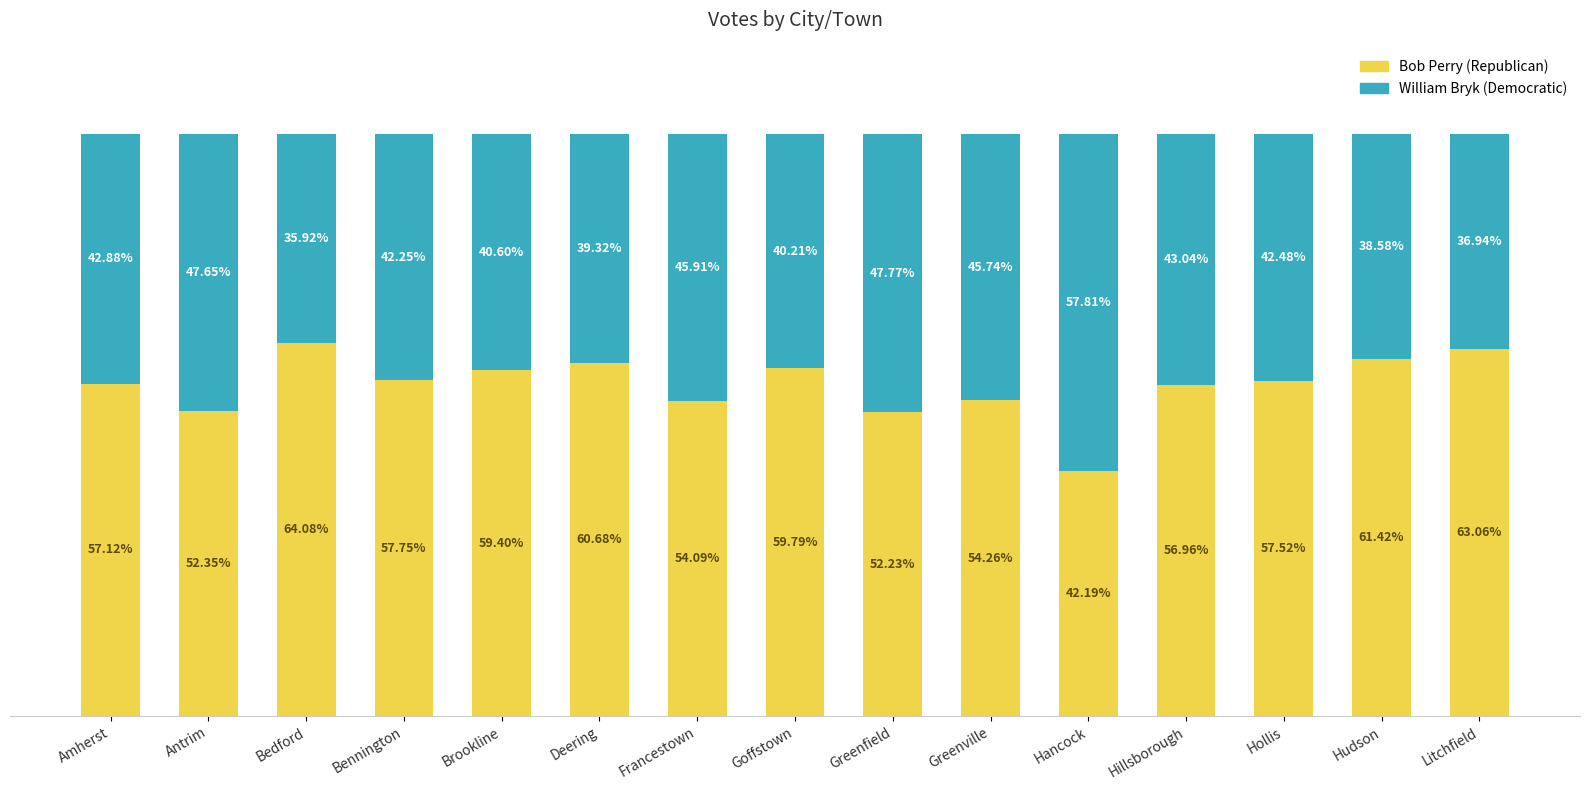

Are the bars horizontal?

No